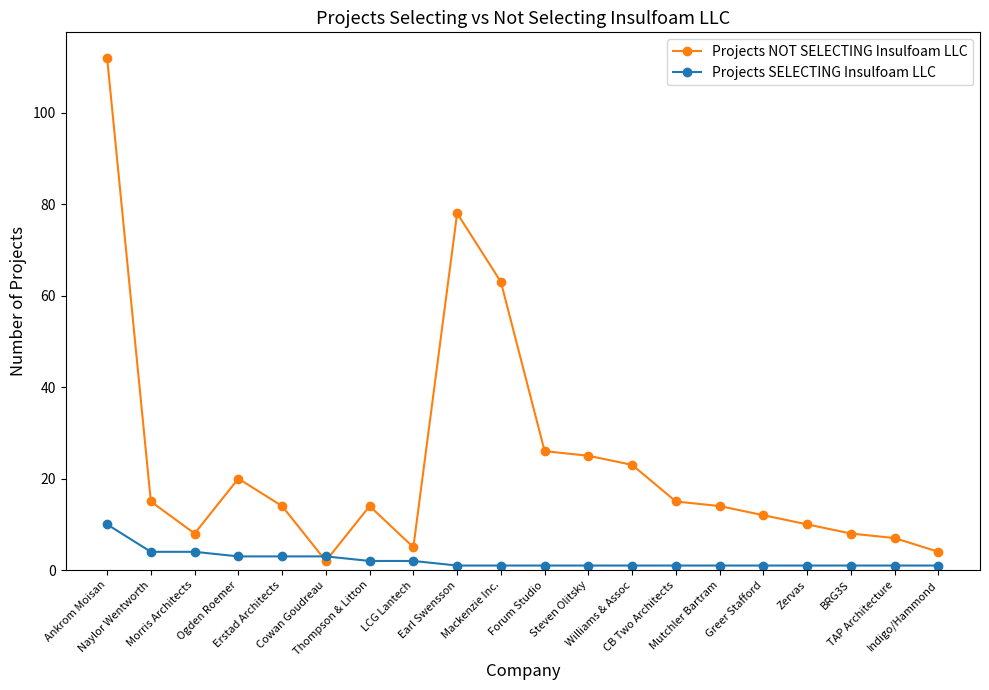

Reading right to left, what are all the values shown in this chart?

Projects NOT SELECTING Insulfoam LLC: 4	7	8	10	12	14	15	23	25	26	63	78	5	14	2	14	20	8	15	112
Projects SELECTING Insulfoam LLC: 1	1	1	1	1	1	1	1	1	1	1	1	2	2	3	3	3	4	4	10